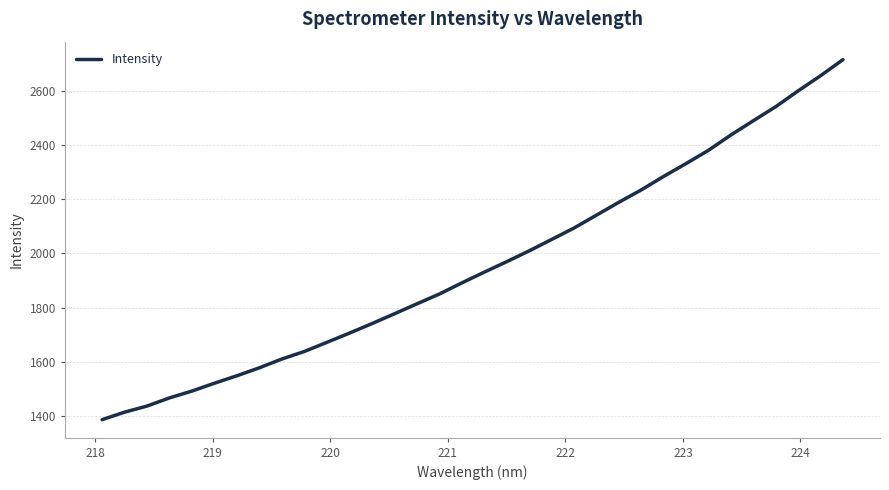

What is the difference between the maximum and minimum values?

1328.4